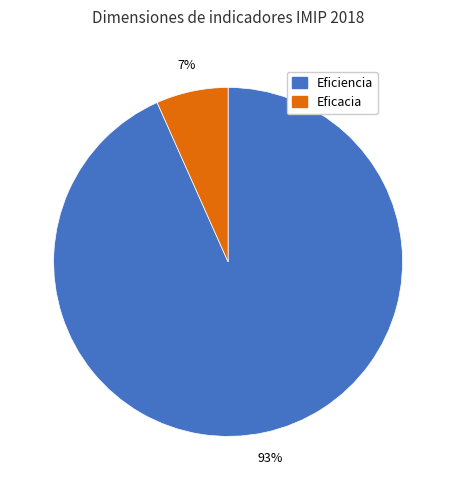

Between Eficacia and Eficiencia, which is larger?

Eficiencia